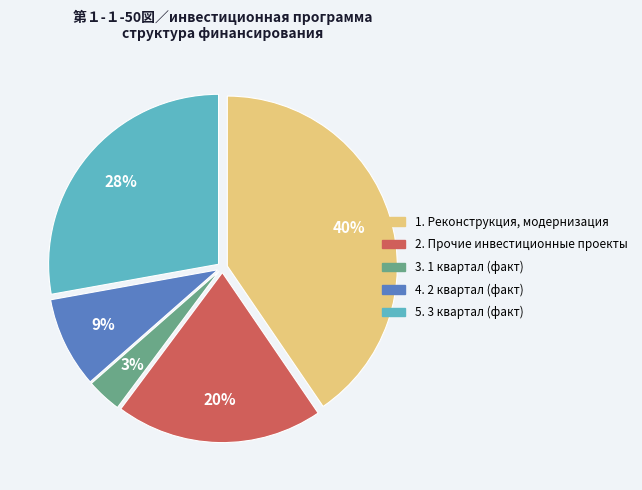

Is the sum of 2. Прочие инвестиционные проекты and 3. 1 квартал (факт) greater than half?

No